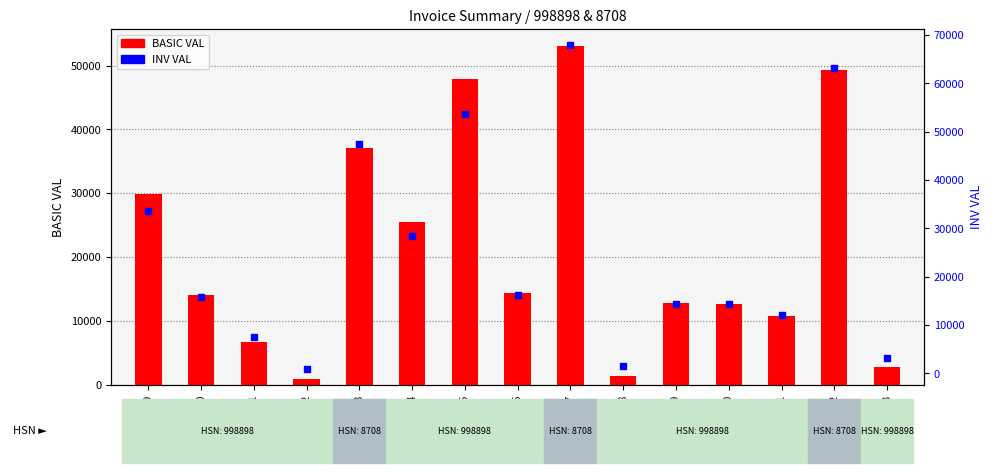

Which series has the widest spread of Y values?

INV VAL